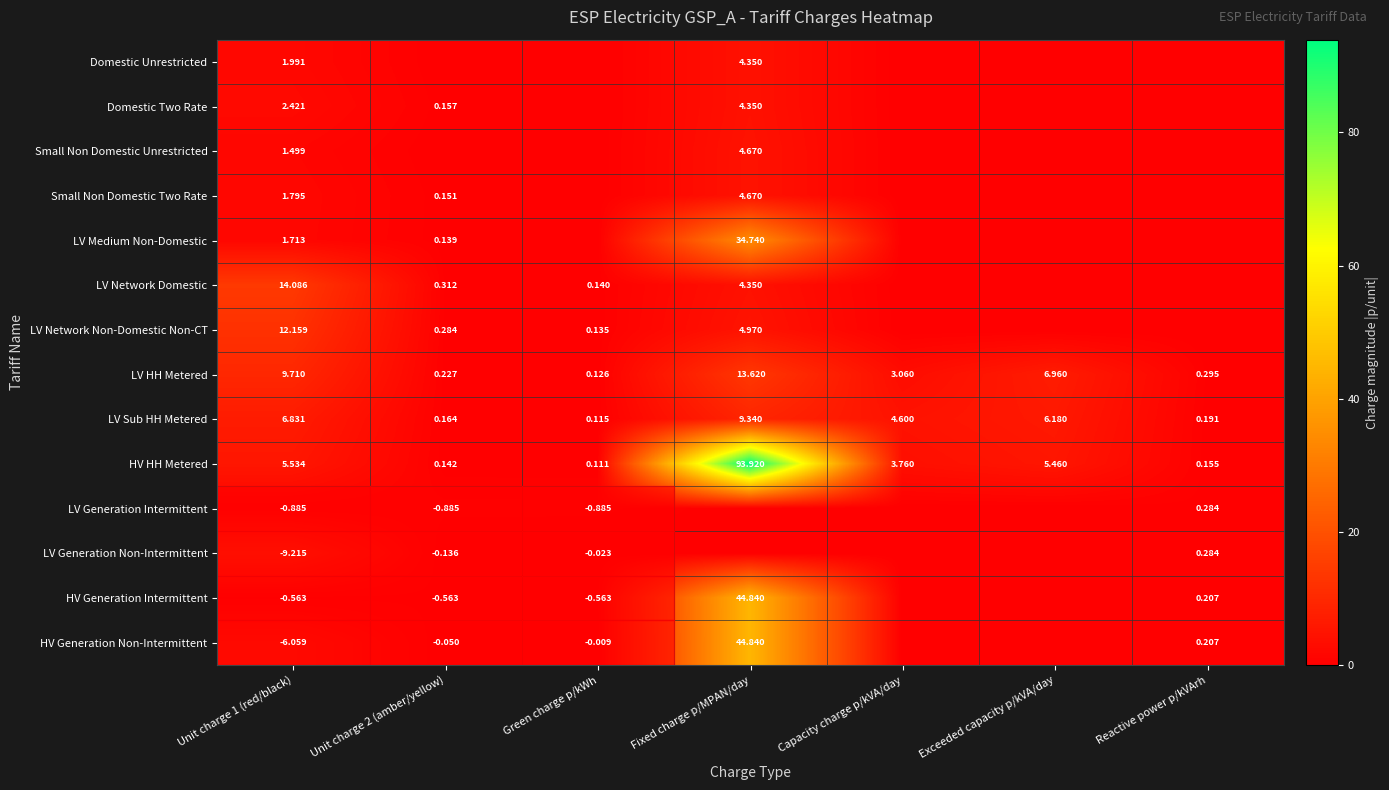

What is the difference between the second highest and second lowest values in the LV Generation Intermittent series?

0.9